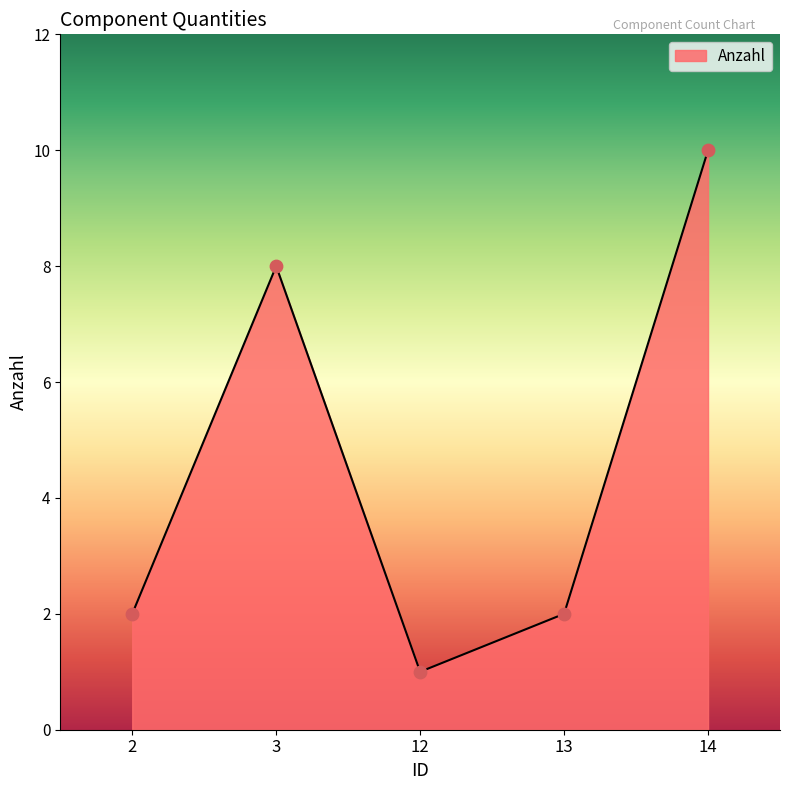

Approximately how many times larger is the value at 13 compared to 2?

1.0